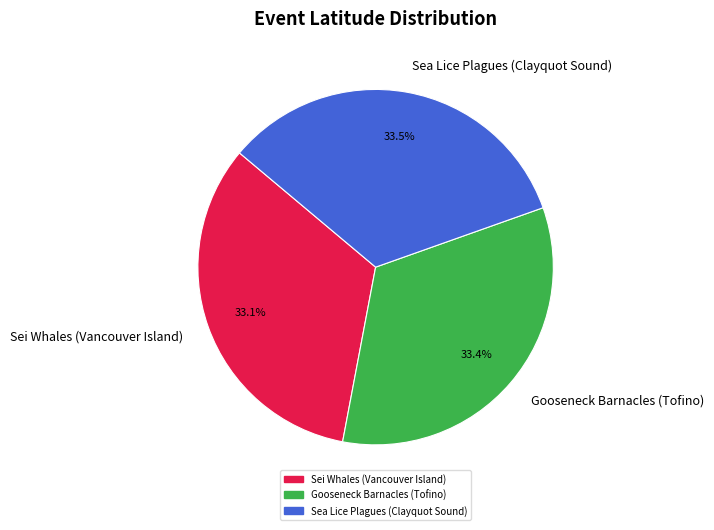

What percentage is NOT represented by Gooseneck Barnacles (Tofino)?

66.6%